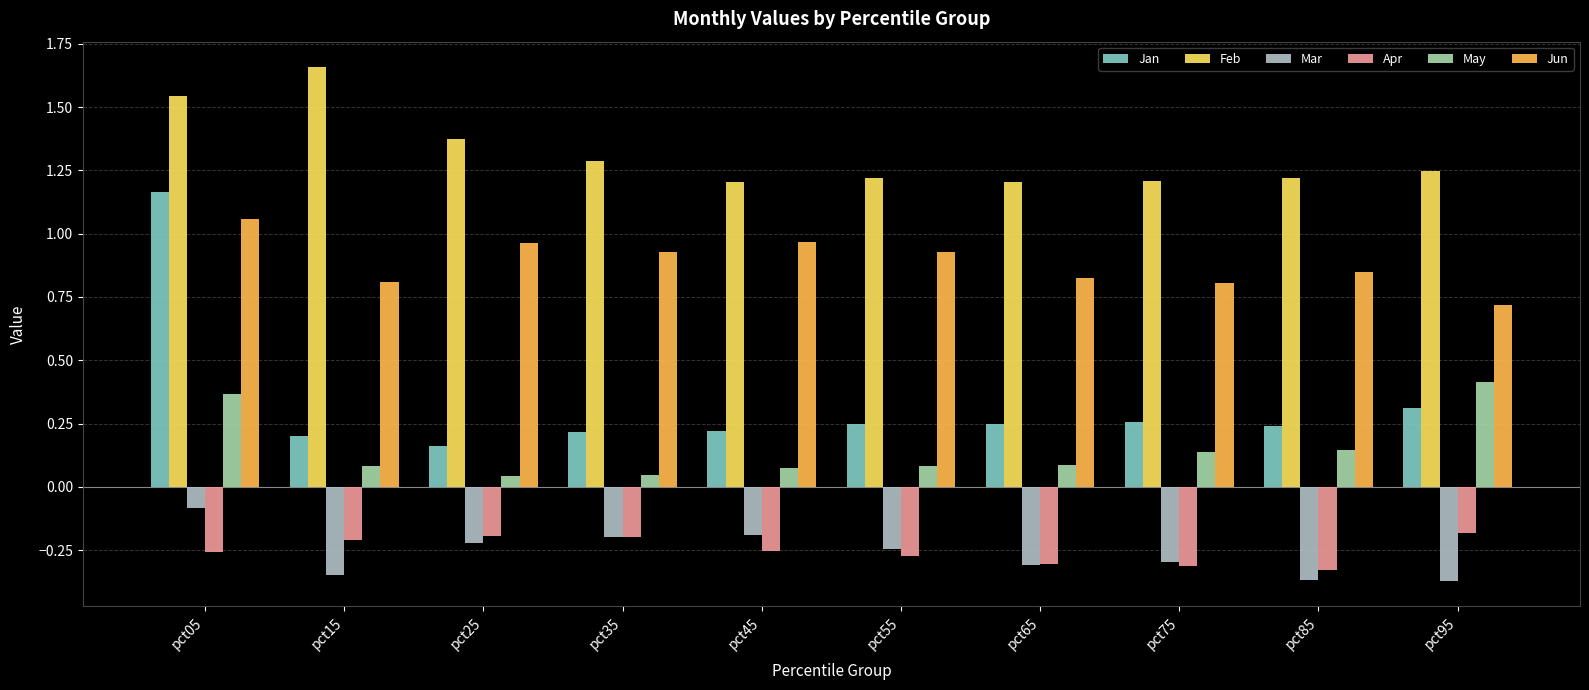

What are all the series names shown in the legend?

Jan, Feb, Mar, Apr, May, Jun